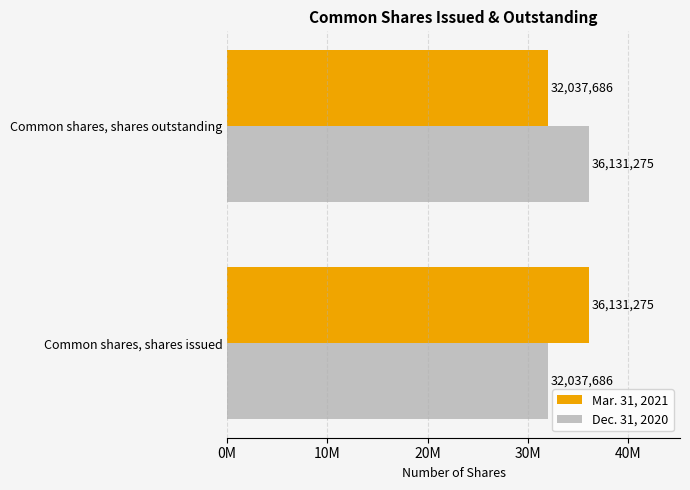

What is the greatest value displayed?

36131275